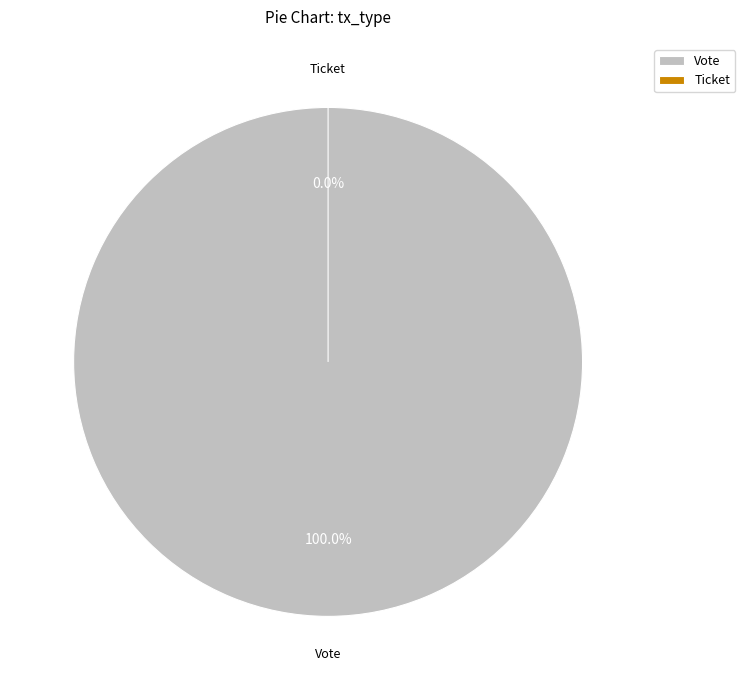

Is there a majority slice in this chart?

Yes